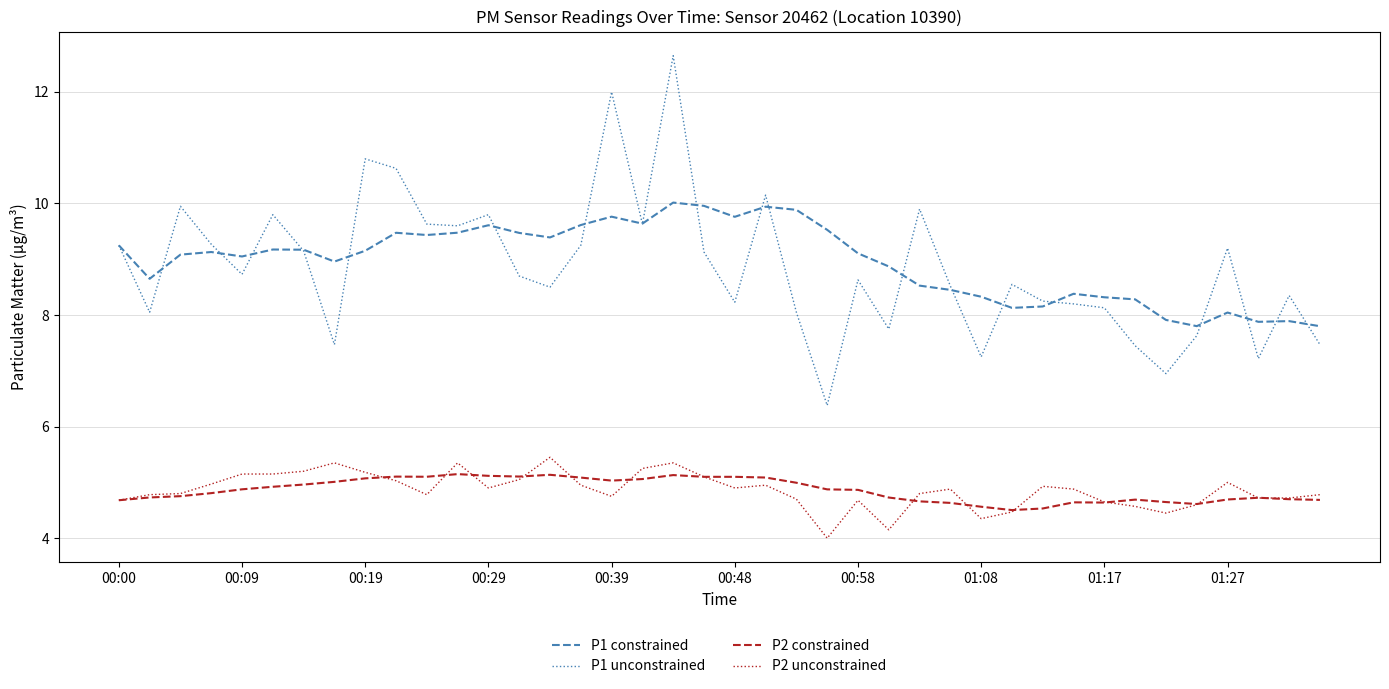

What is the sum of all P2 constrained values?

194.5